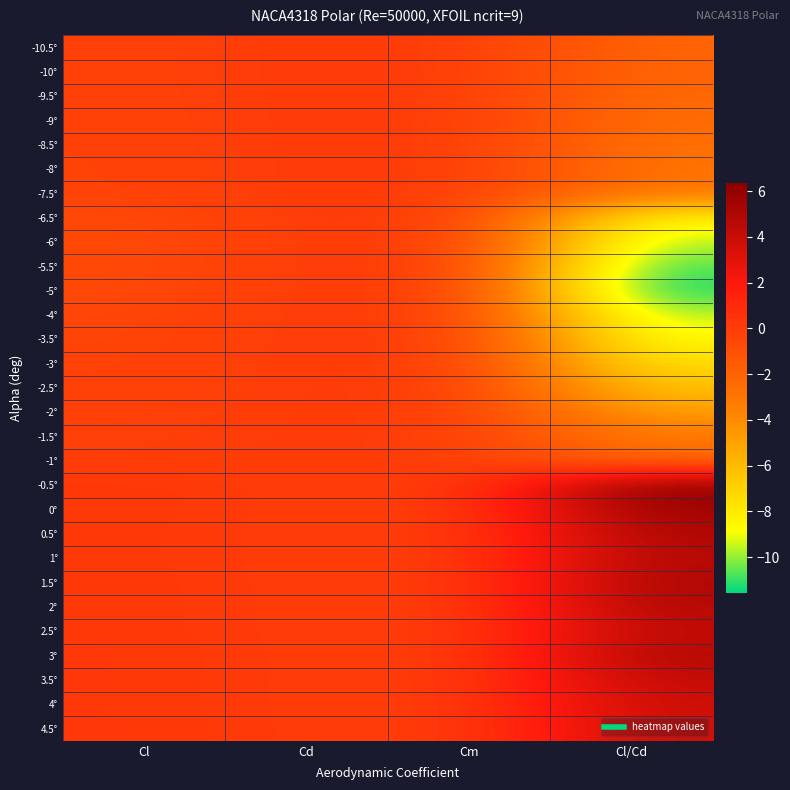

At how many categories does at least one series exceed -3?

4